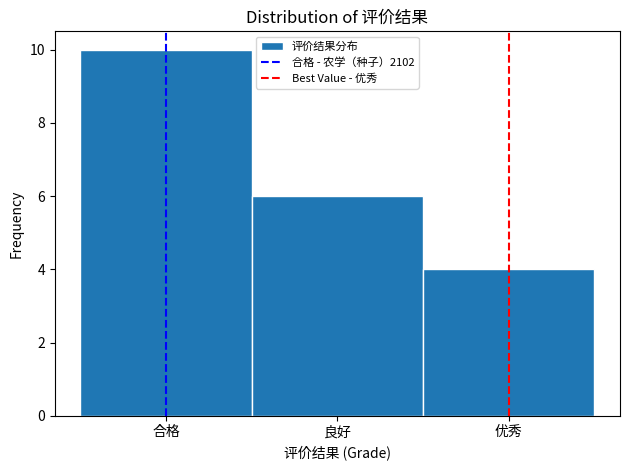

Reading left to right, extract all data points from this chart.

合格=10	良好=6	优秀=4